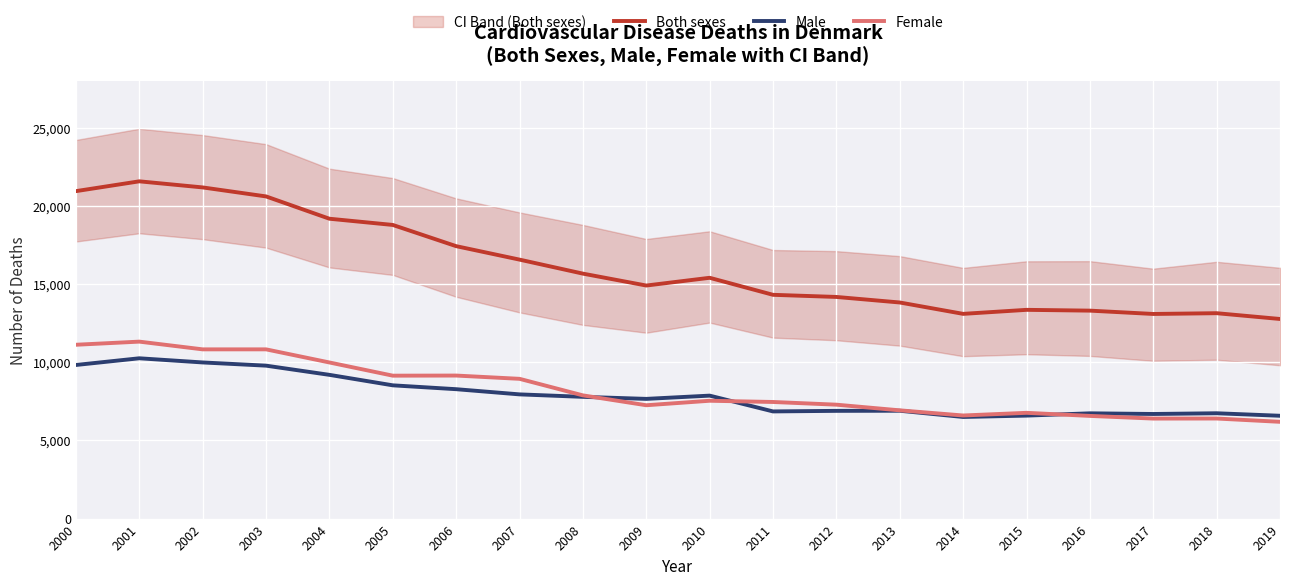

Which series has the largest range (max minus min)?

Both sexes